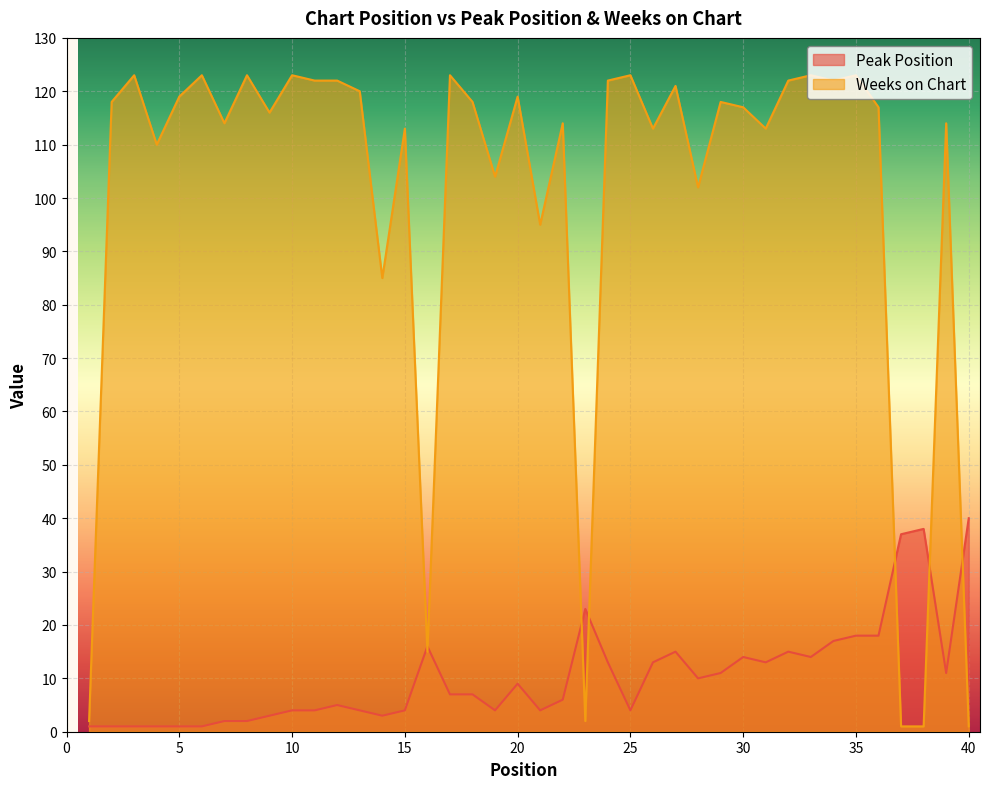

What is the sum of the Peak Position values at 23 and 26?

36